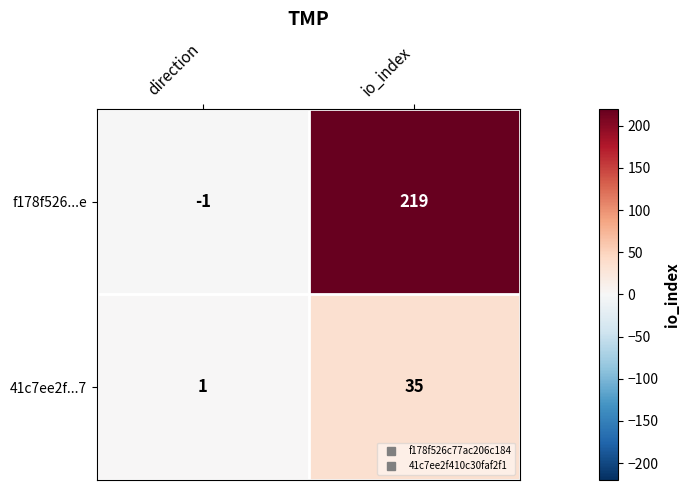

Which series has the widest spread of values?

f178f526...e